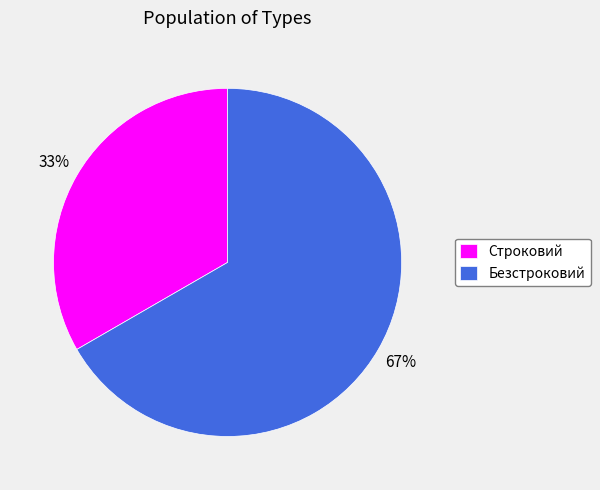

Which has a higher value, Строковий or Безстроковий?

Безстроковий